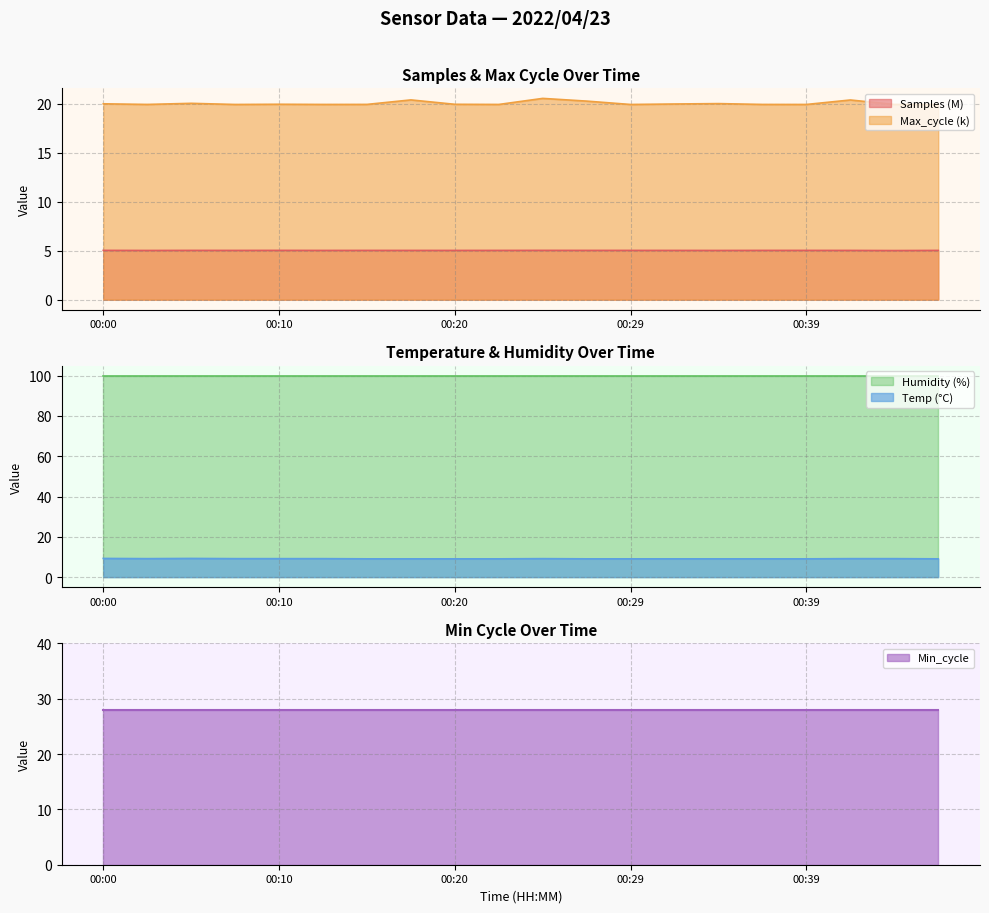

What is the difference between the second highest and second lowest values in the Temp series?

0.2